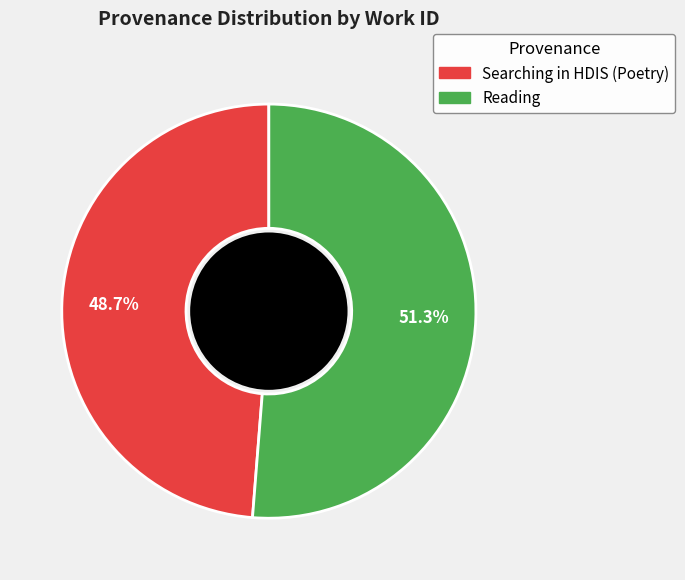

To the nearest percent, what is the difference between the Reading and Searching in HDIS (Poetry) slice percentages?

3%